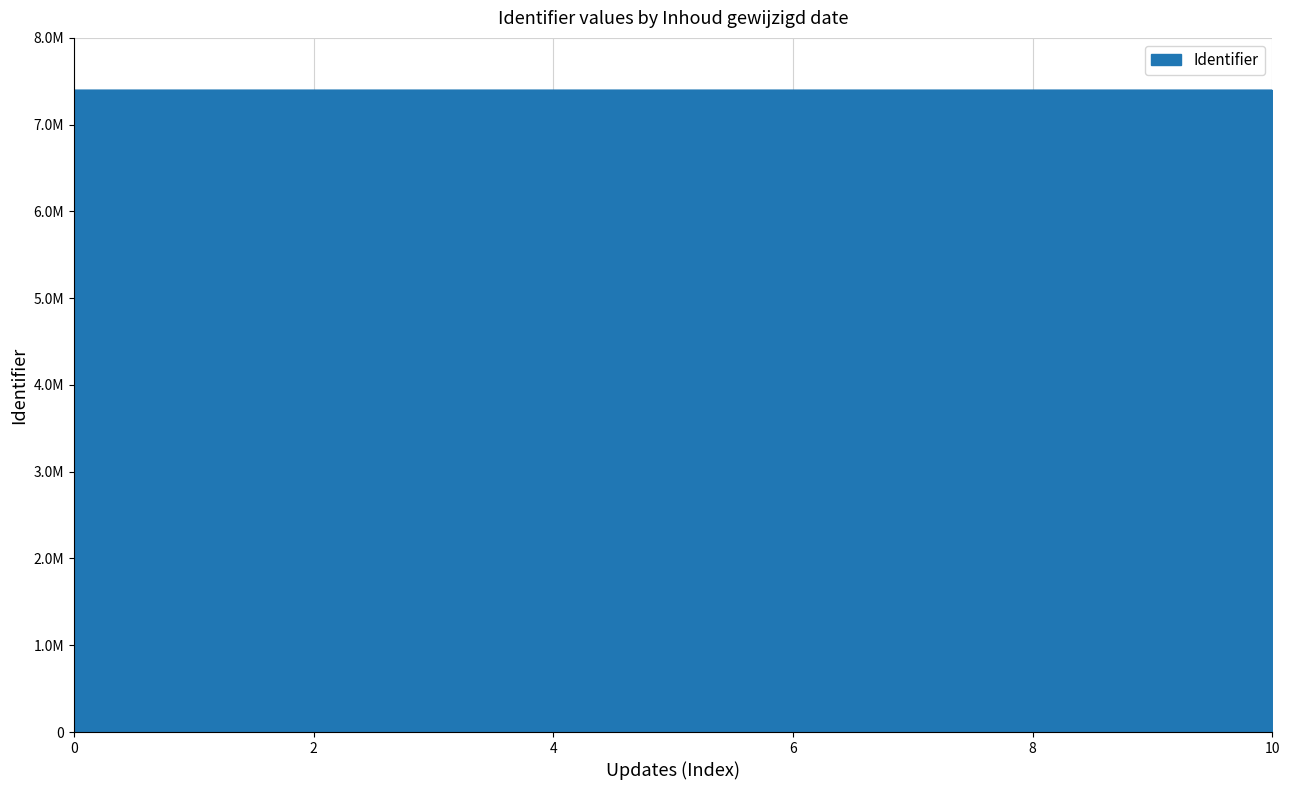

Is this an area chart (filled region under the line)?

Yes